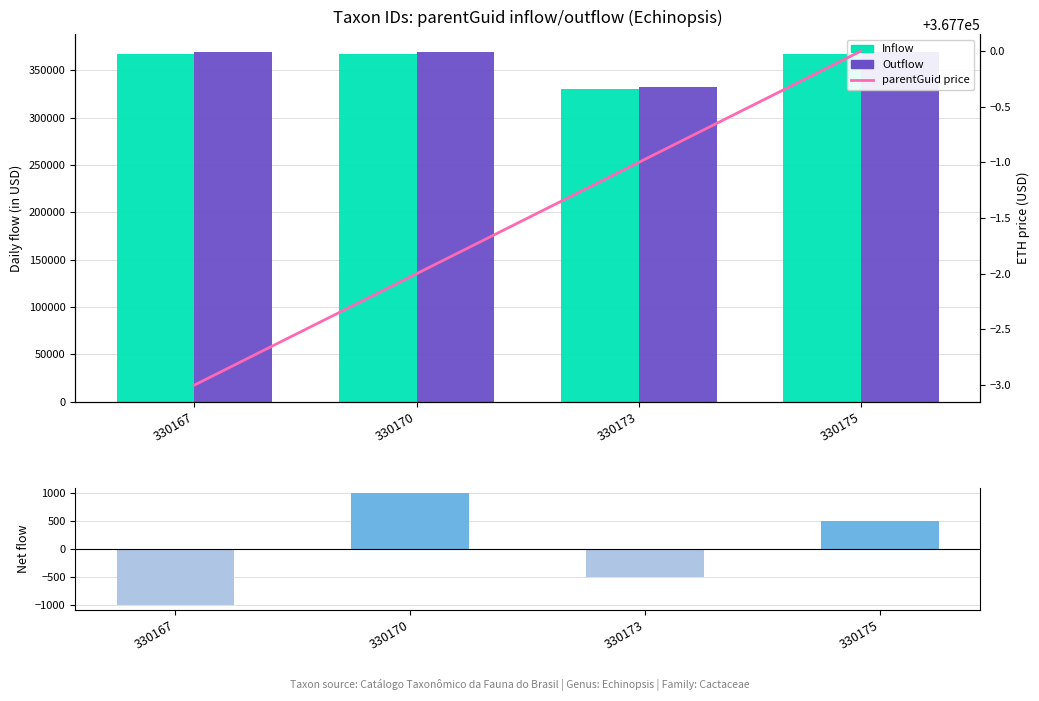

Where does the parentGuid price series first go above 367699?

330175